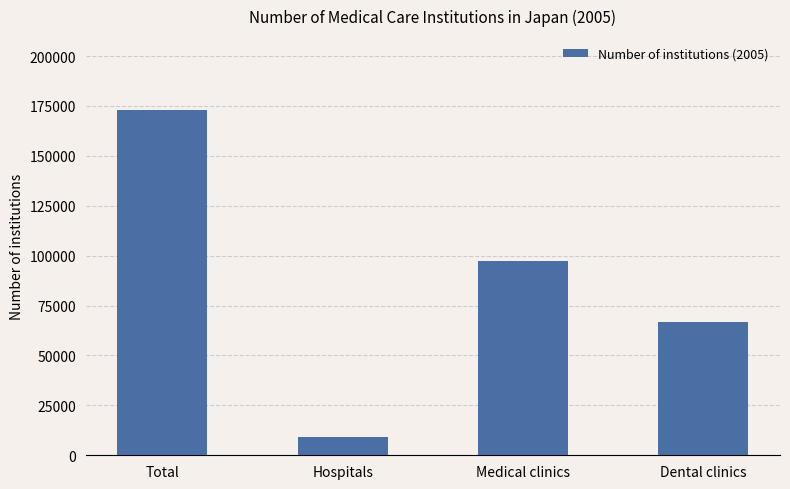

What is the greatest value displayed?

173200